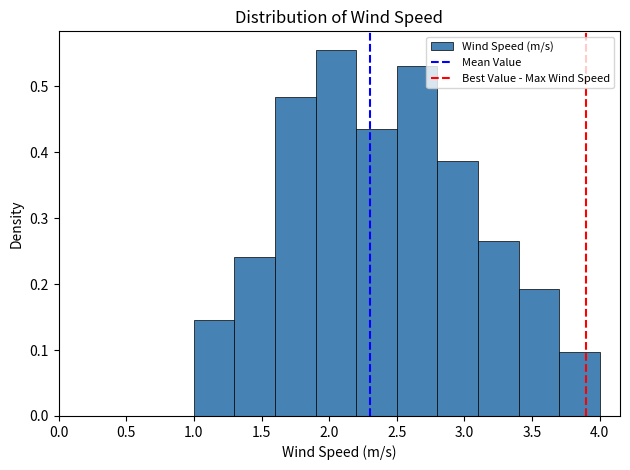

Over which range of the x-axis is the bar tallest?

1.9 to 2.2